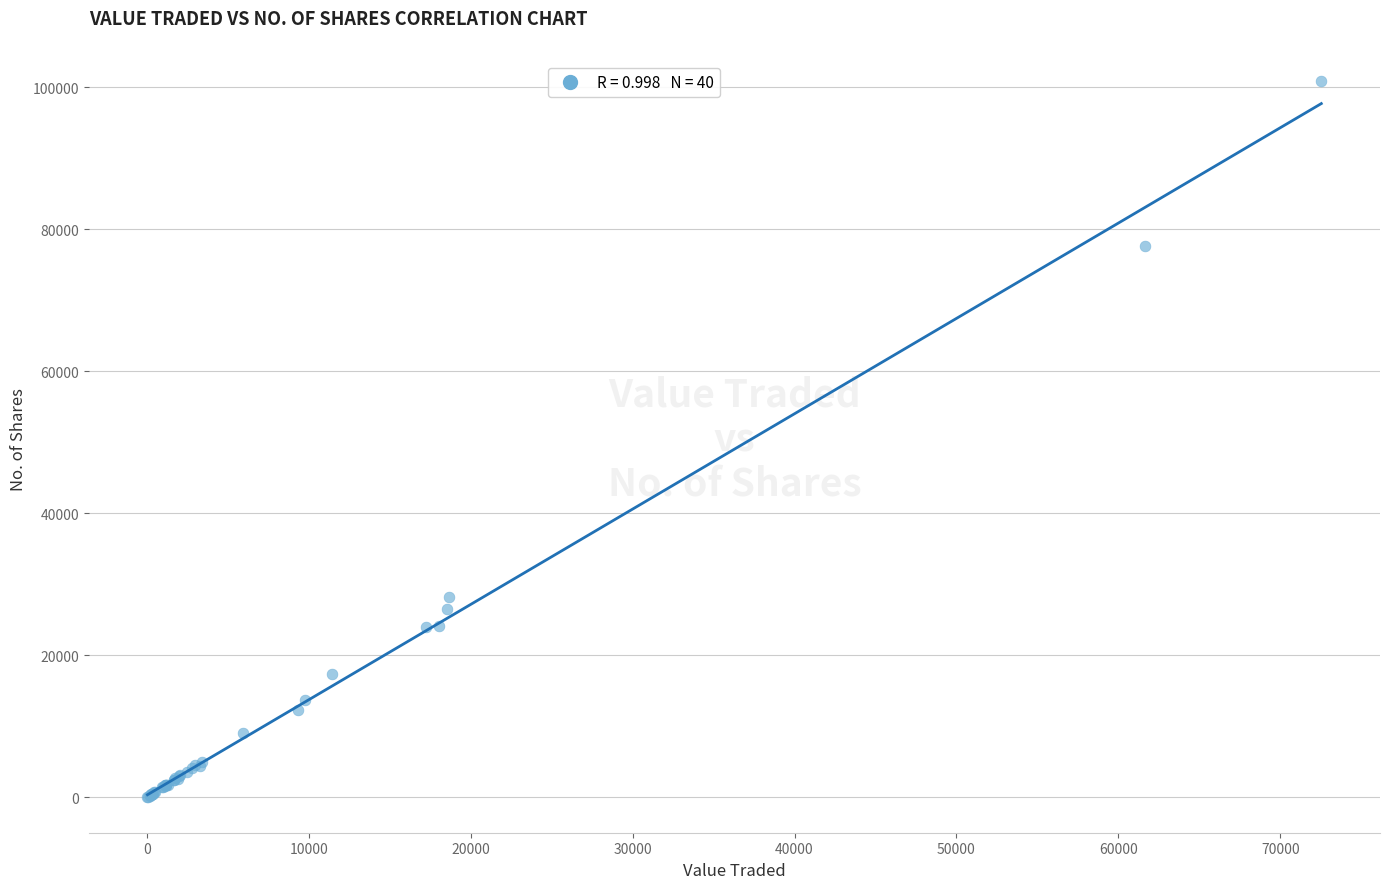

What Y value in the scatter plot is closest to 50481?

28252